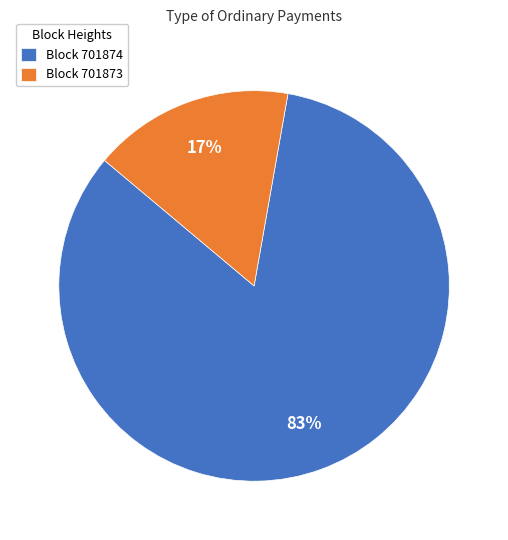

How many slices are in this pie chart?

2